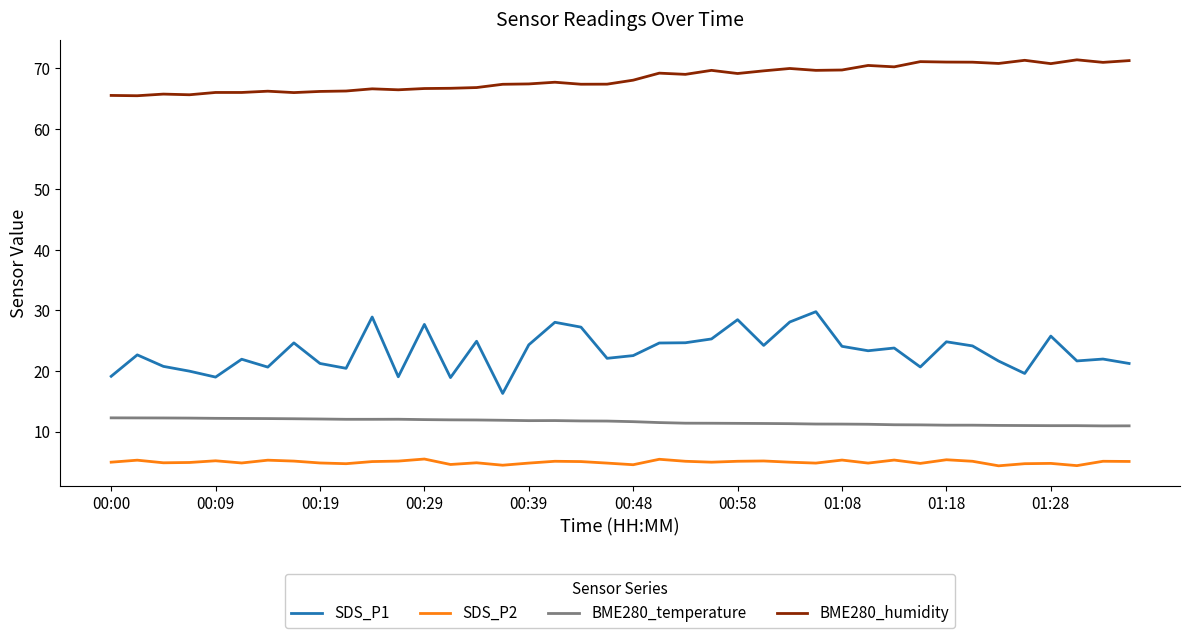

What is the maximum value shown in the chart?

71.4